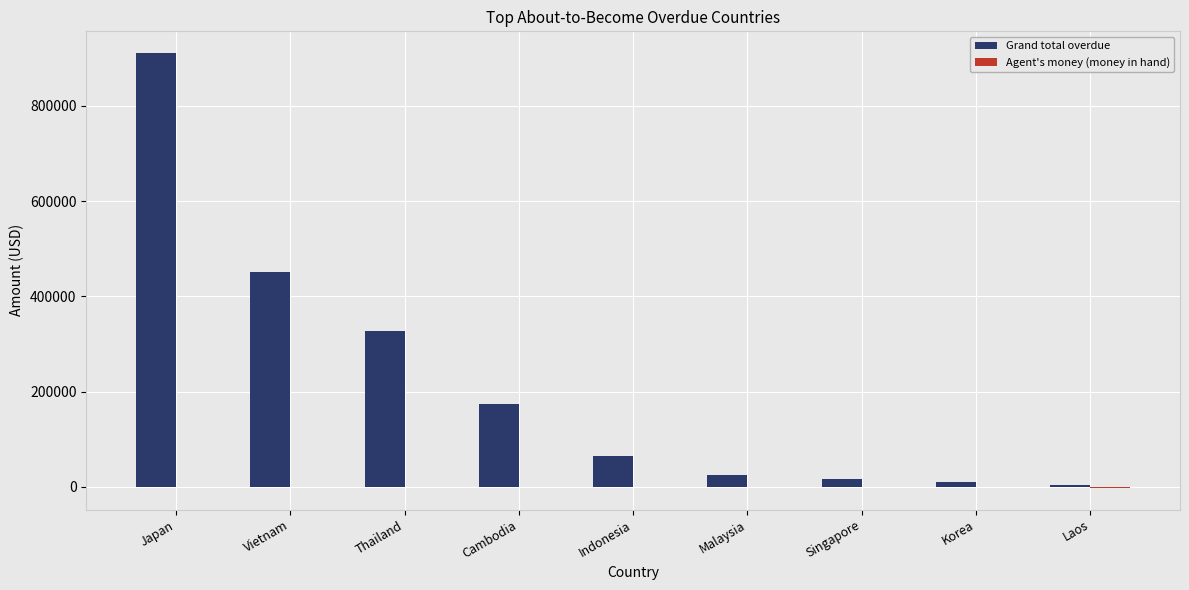

What is the sum of all Grand total overdue values?

1984763.3